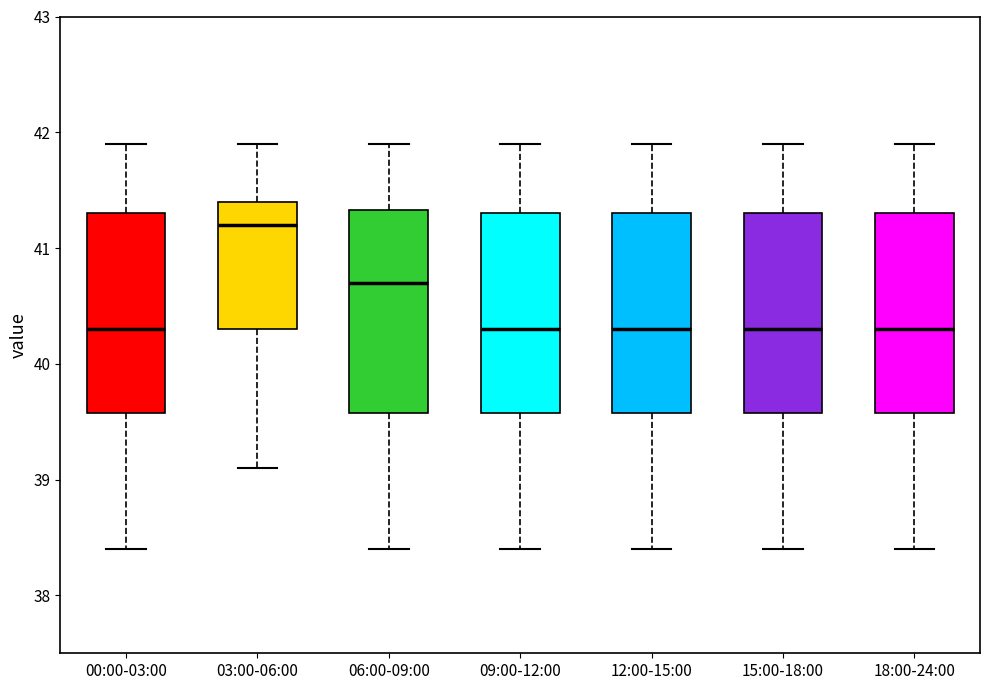

Which box's median line is the highest?

03:00-06:00